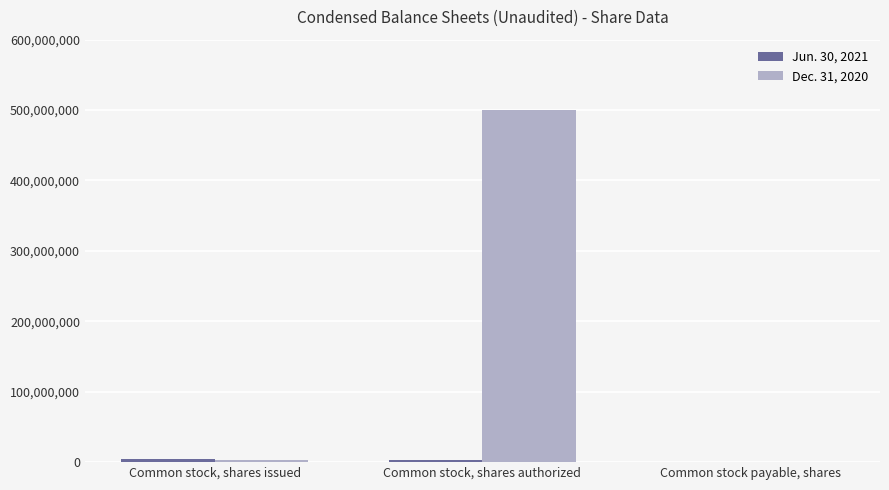

At which category is the sum across all series the highest?

Common stock, shares authorized